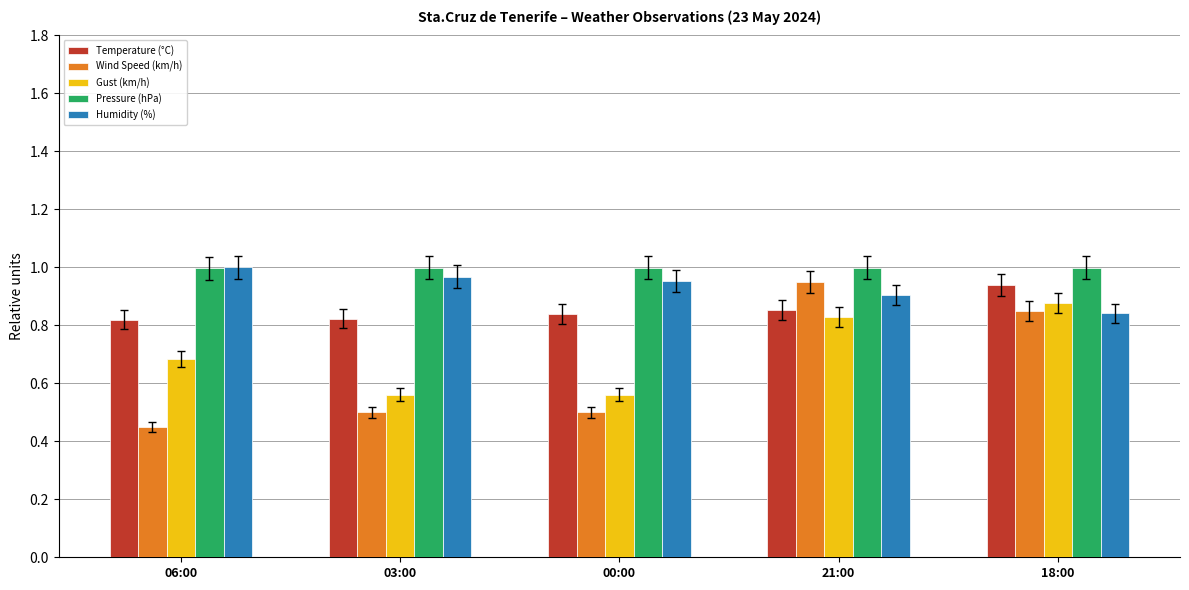

List the series in order of their overall mean, highest first.

Pressure (hPa), Humidity (%), Temperature (°C), Gust (km/h), Wind Speed (km/h)